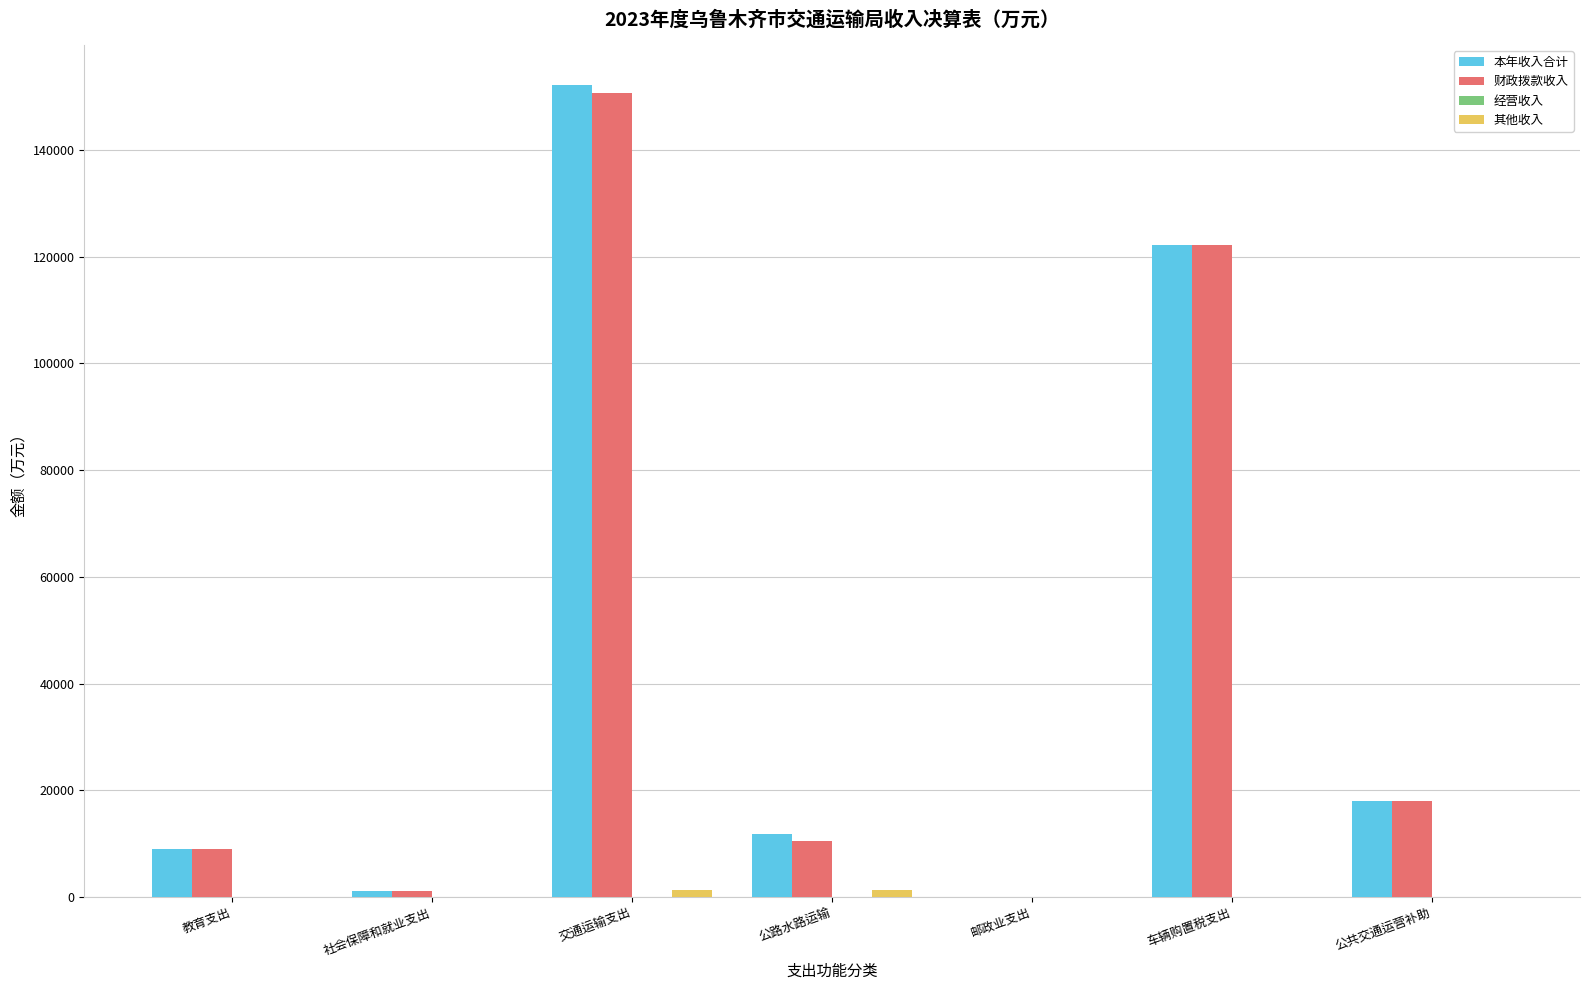

What is the greatest value displayed?

152085.8